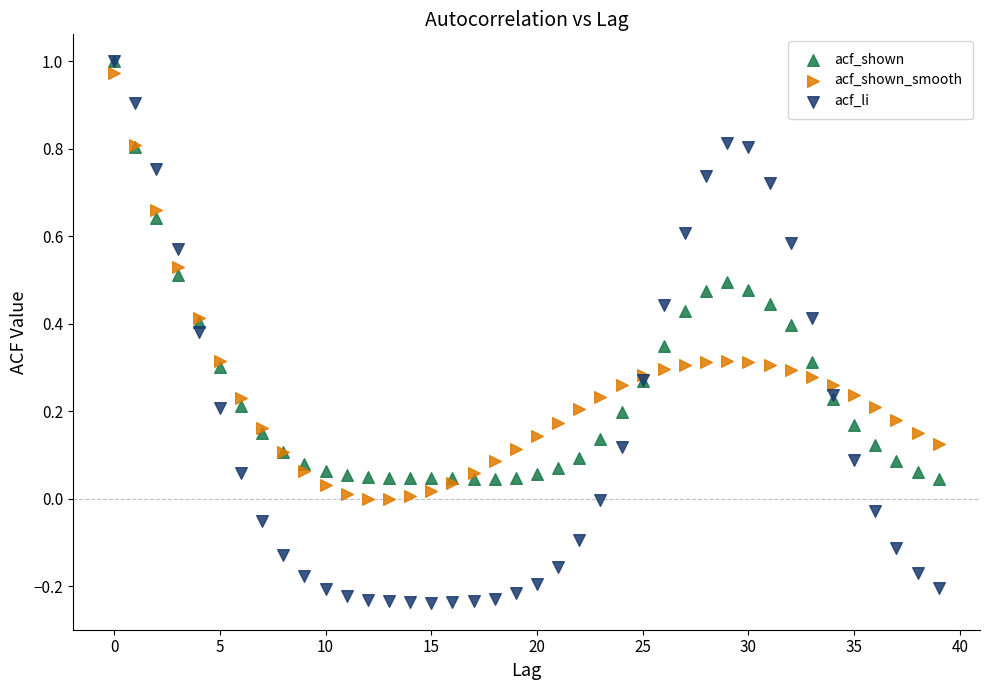

What are all the series names shown in the legend?

acf_shown, acf_shown_smooth, acf_li